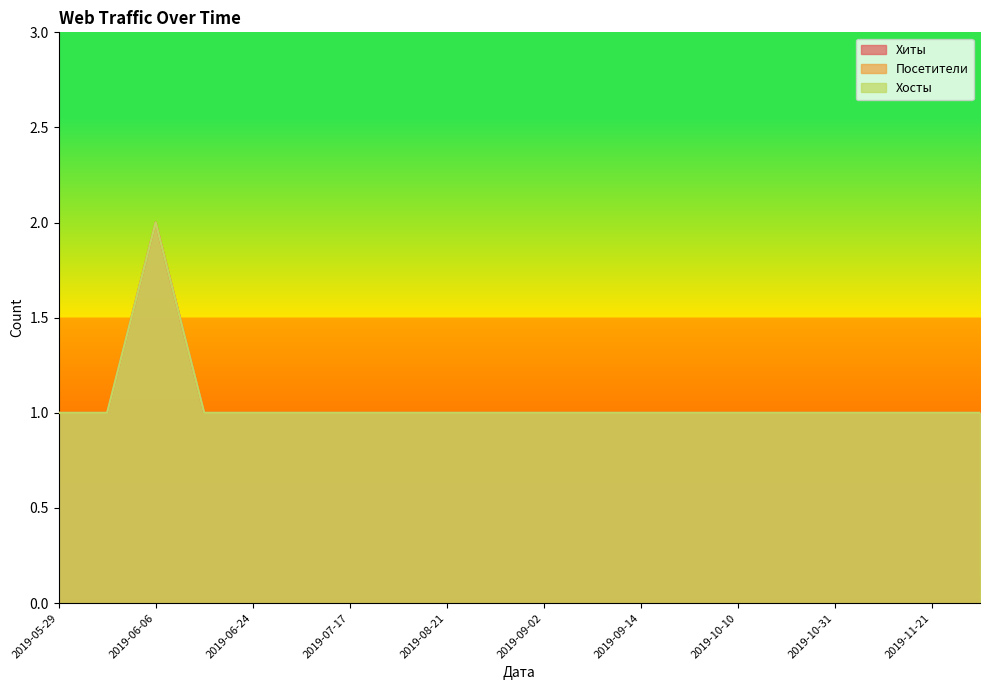

Does the chart display data point markers on the line(s)?

No